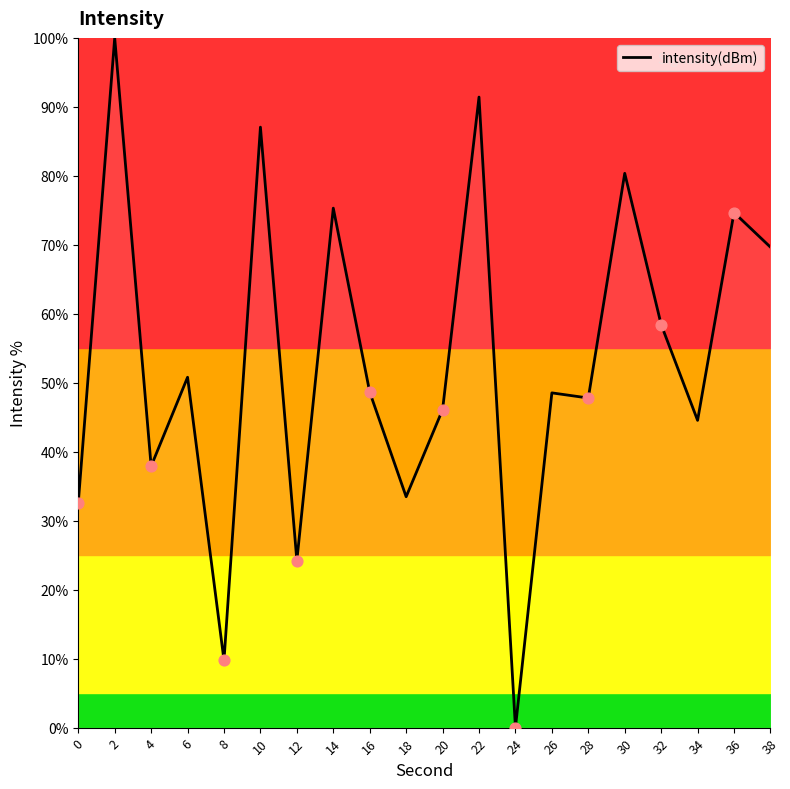

Approximately how many times larger is the value at 16 compared to 8?

5.0